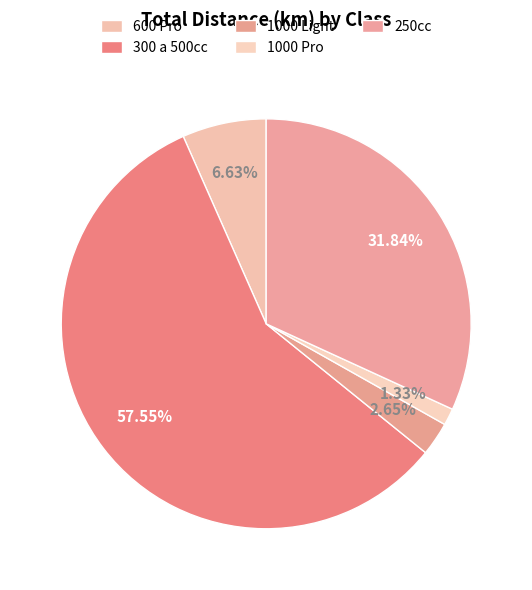

Is it true that 1000 Pro is 1% of the pie?

True